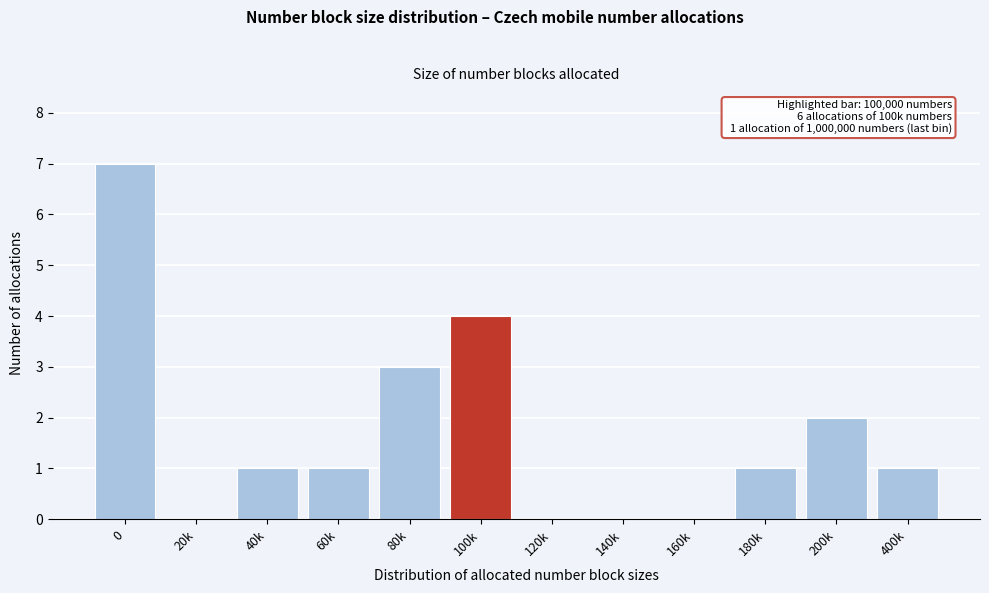

Reading left to right, transcribe all the data shown in this chart.

0=7	20k=0	40k=1	60k=1	80k=3	100k=4	120k=0	140k=0	160k=0	180k=1	200k=2	400k=1